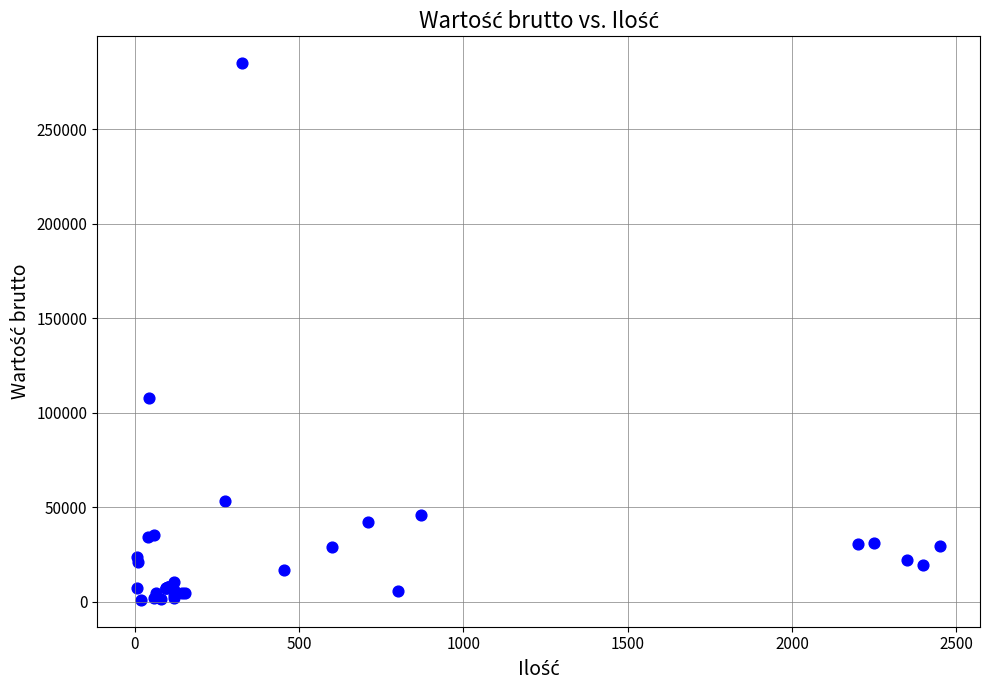

What Y value in the scatter plot is closest to 142874?

107515.8